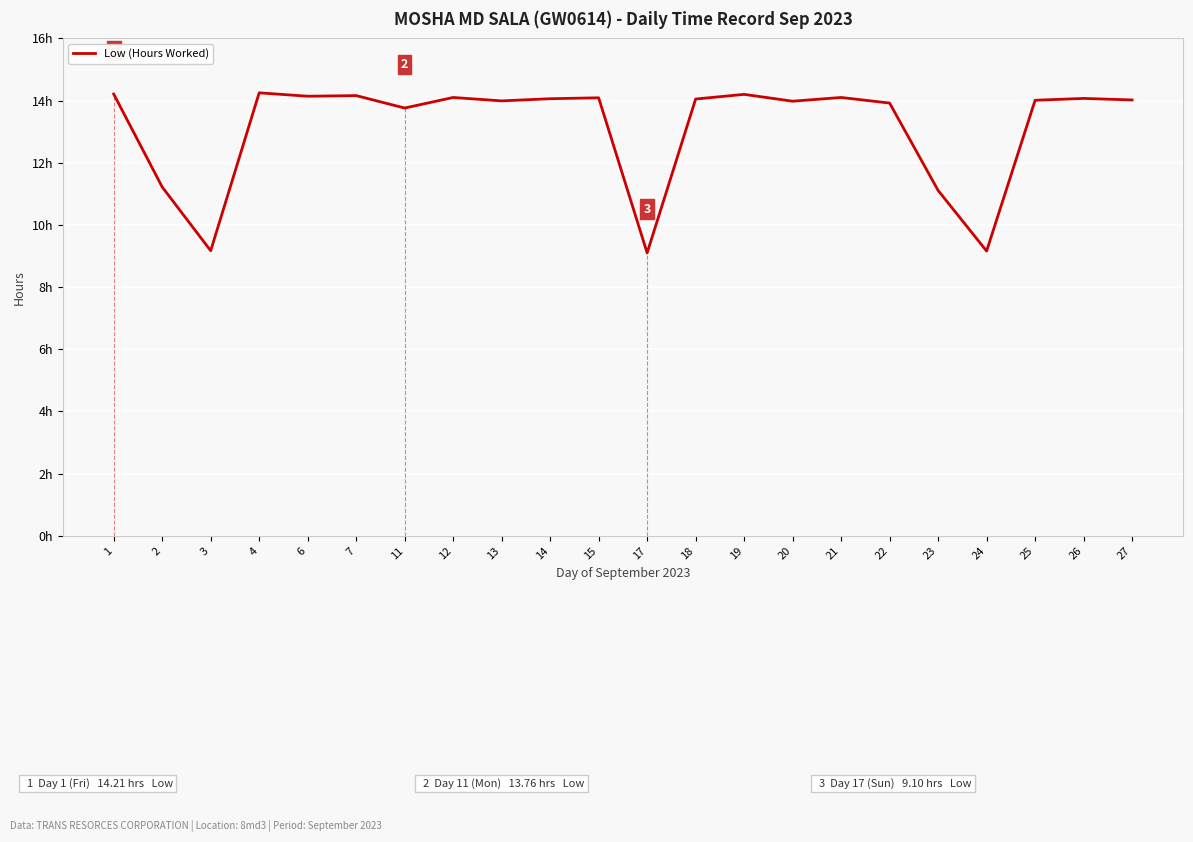

List the labels in order of value, smallest first.

17, 24, 3, 23, 2, 11, 22, 20, 13, 25, 27, 18, 14, 26, 15, 12, 21, 6, 7, 19, 1, 4